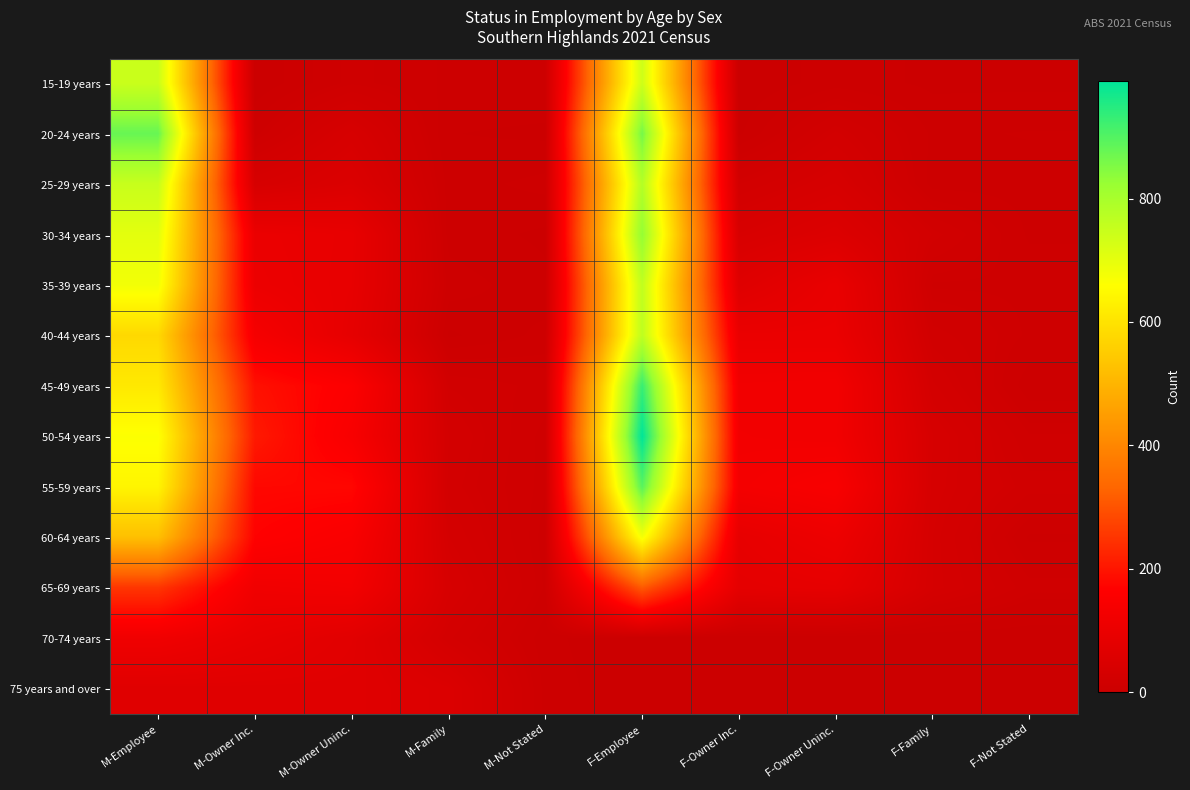

At how many categories does at least one series exceed 330?

2